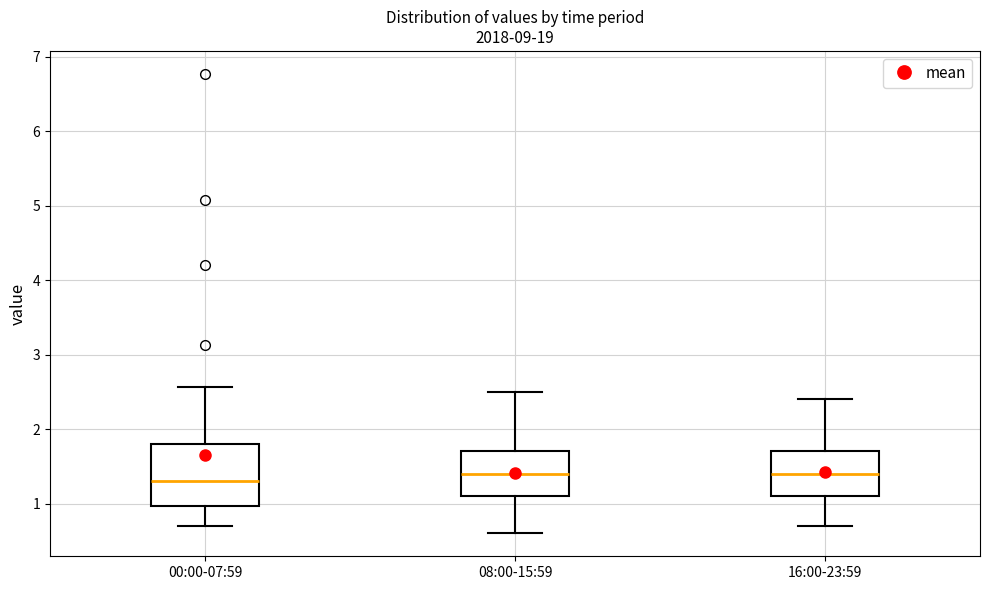

Reading left to right, transcribe this box plot: for each box, give where its median line is, the range the box spans, and where its two whiskers end, as read against the y-axis. The values are not printed on the chart, so give them approximately, as read against the axis.

00:00-07:59: median 1.3, box 1.0 to 1.8, whiskers 0.7 to 2.6
08:00-15:59: median 1.4, box 1.1 to 1.7, whiskers 0.6 to 2.5
16:00-23:59: median 1.4, box 1.1 to 1.7, whiskers 0.7 to 2.4